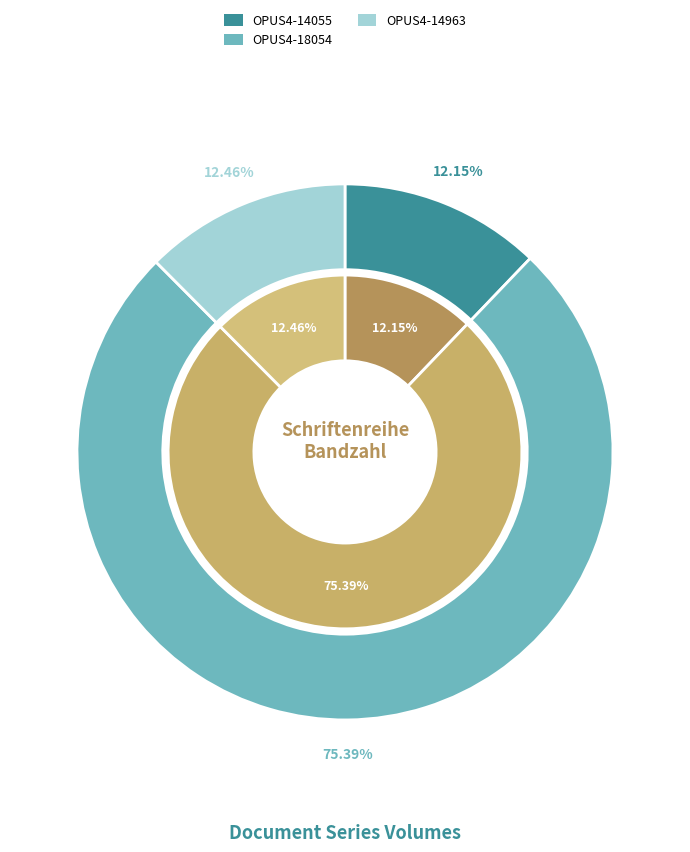

Which category accounts for the majority?

OPUS4-18054